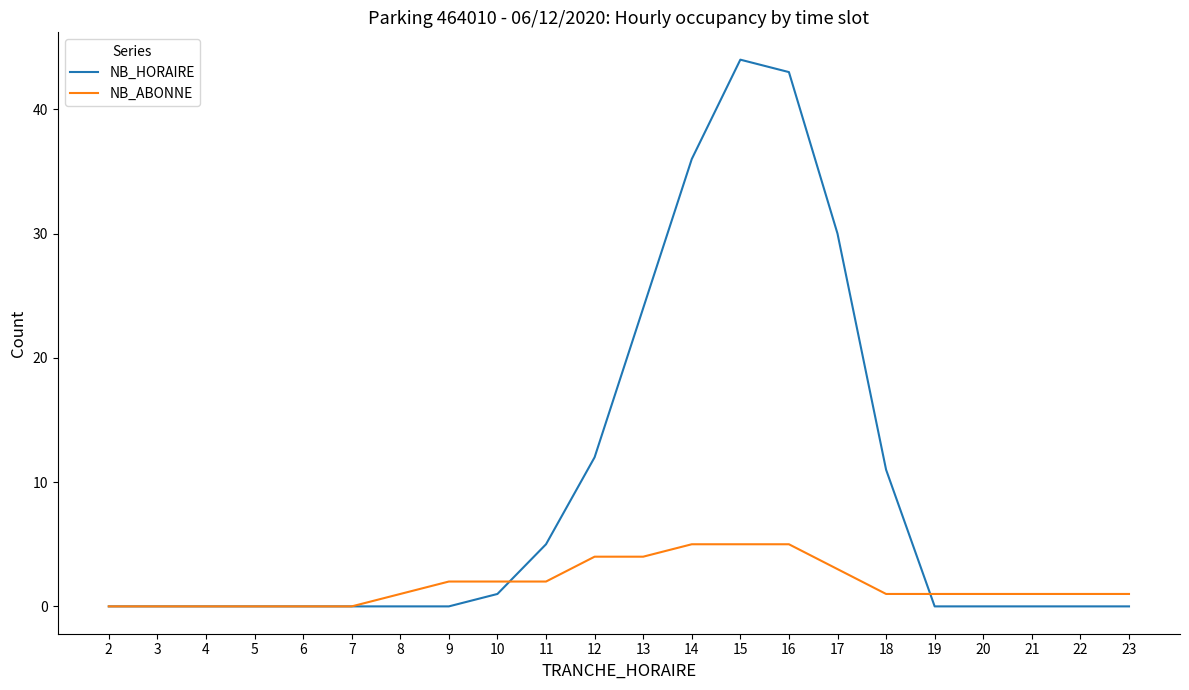

Where is NB_HORAIRE nearest to the value 22?

13